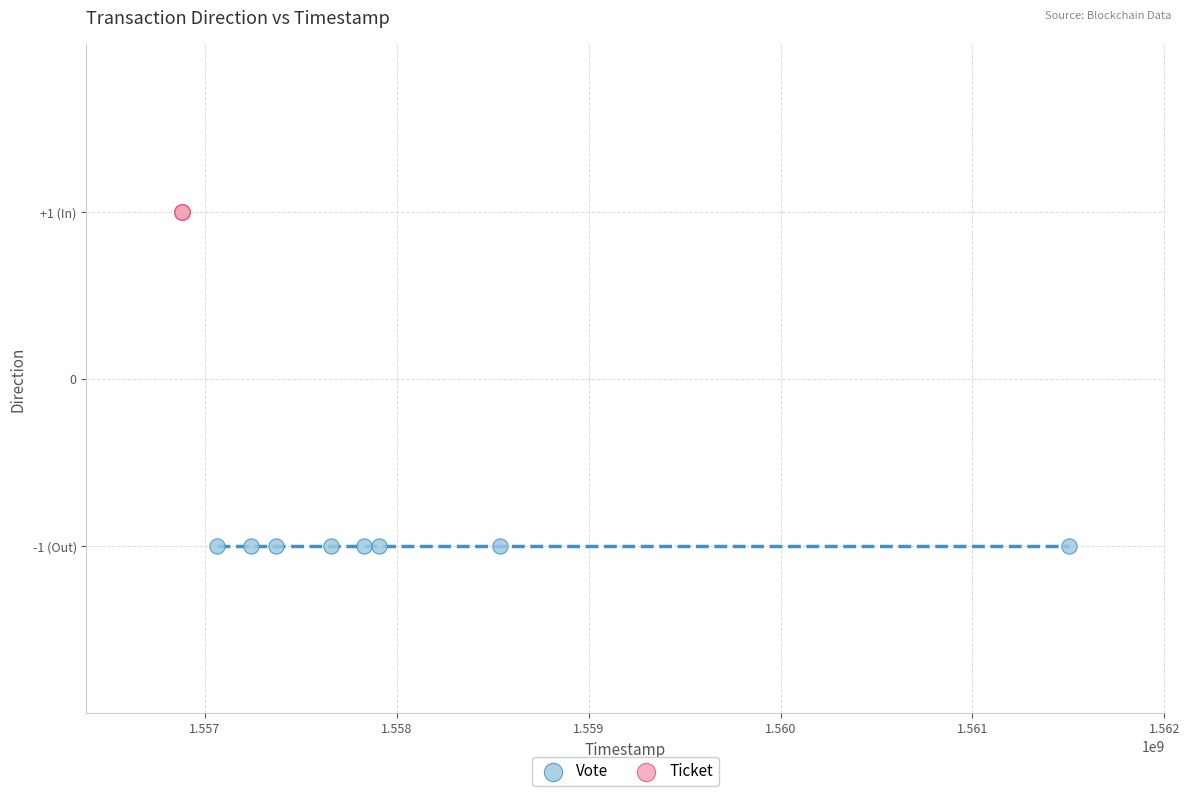

Which series contains the highest Y value?

Ticket